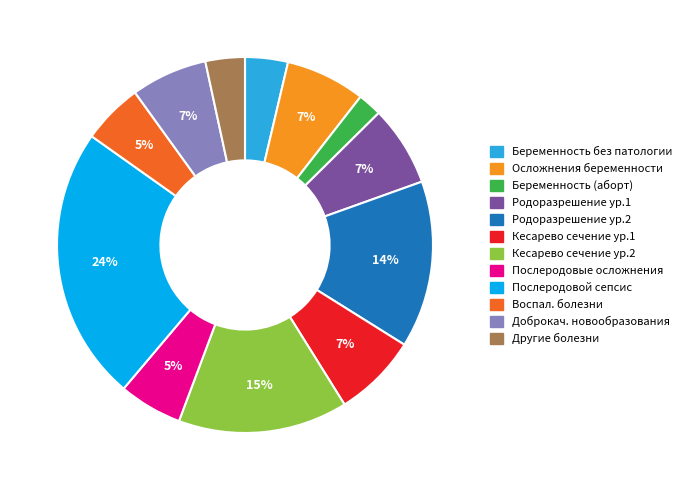

Is there a majority slice in this chart?

No